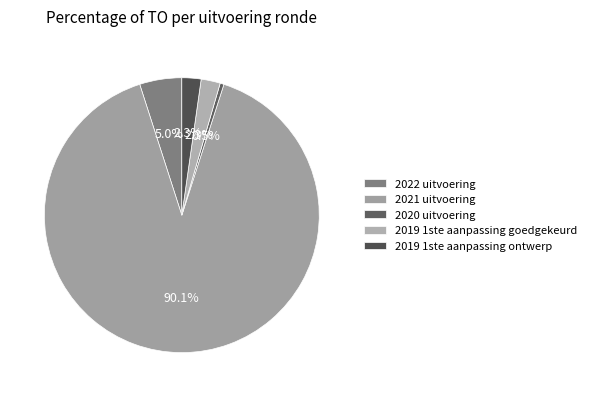

Count the number of slices in the pie.

5